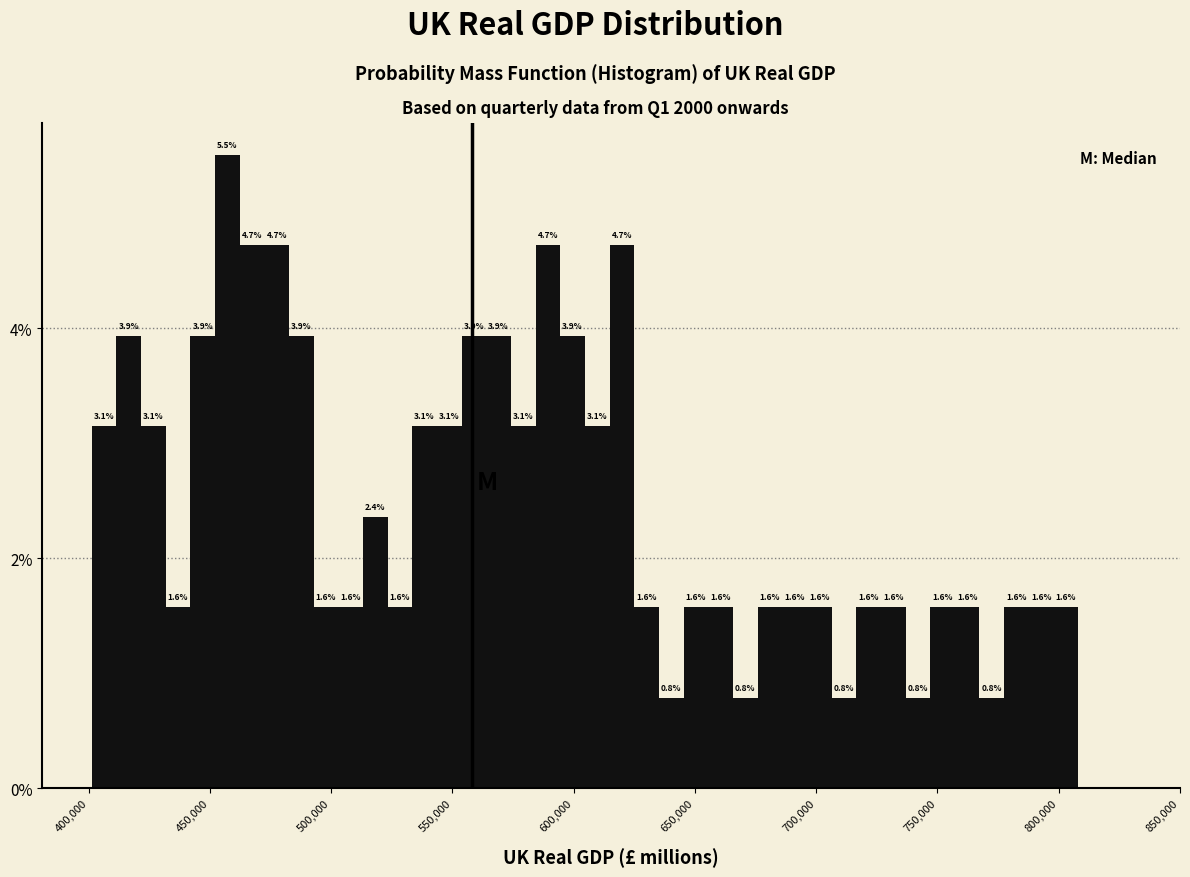

Around what value on the x-axis is the tallest bar? Give the approximate position of its centre, as read against the axis.

455000